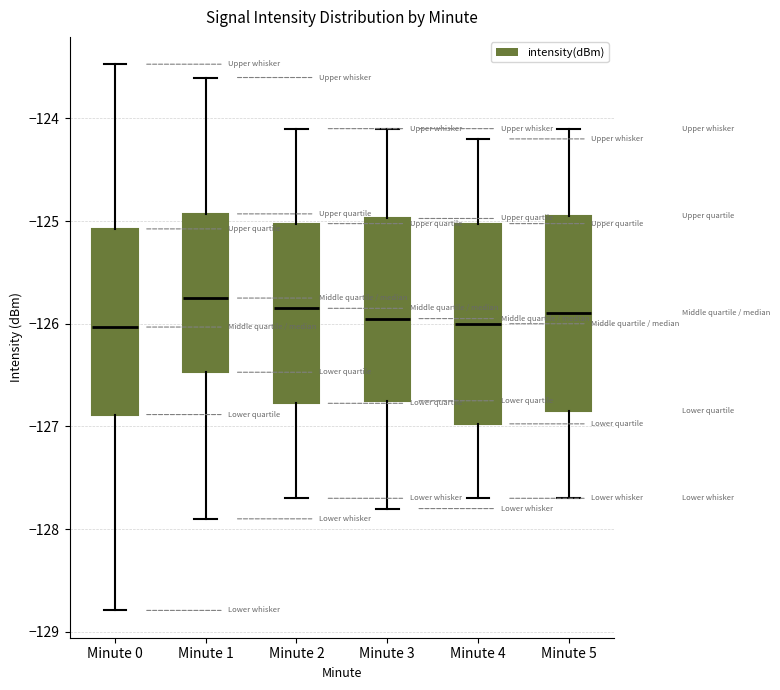

Where does the lower whisker of the box for Minute 3 end on the y-axis? The values are not printed on the chart, so give them approximately, as read against the axis.

-127.8